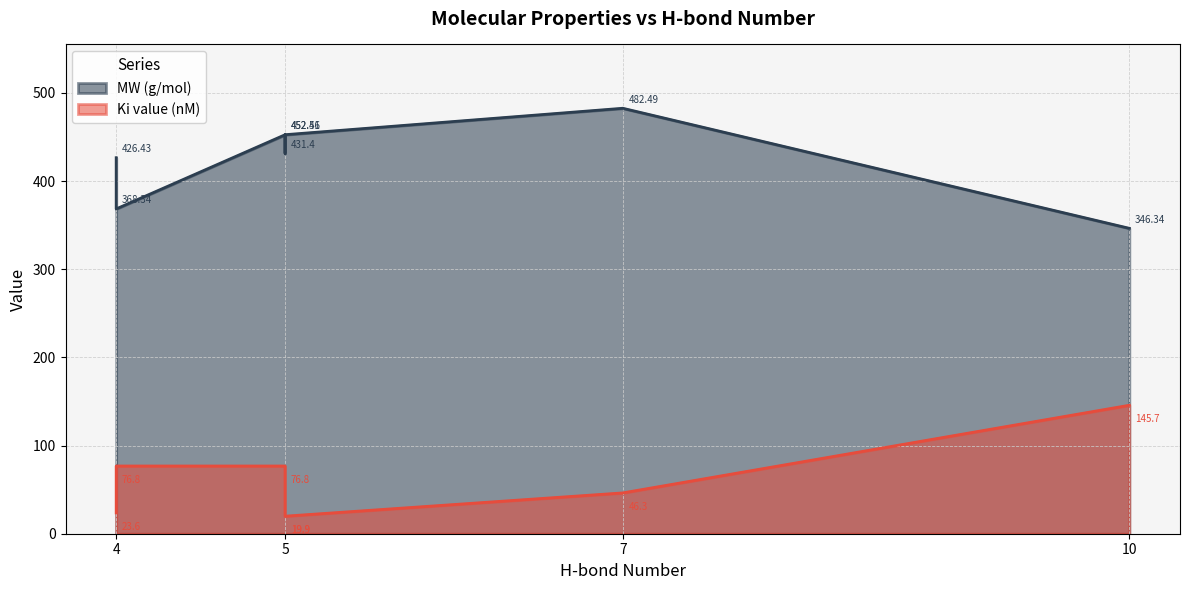

True or false: Ki value (nM) has more than 0 interior local peaks.

True